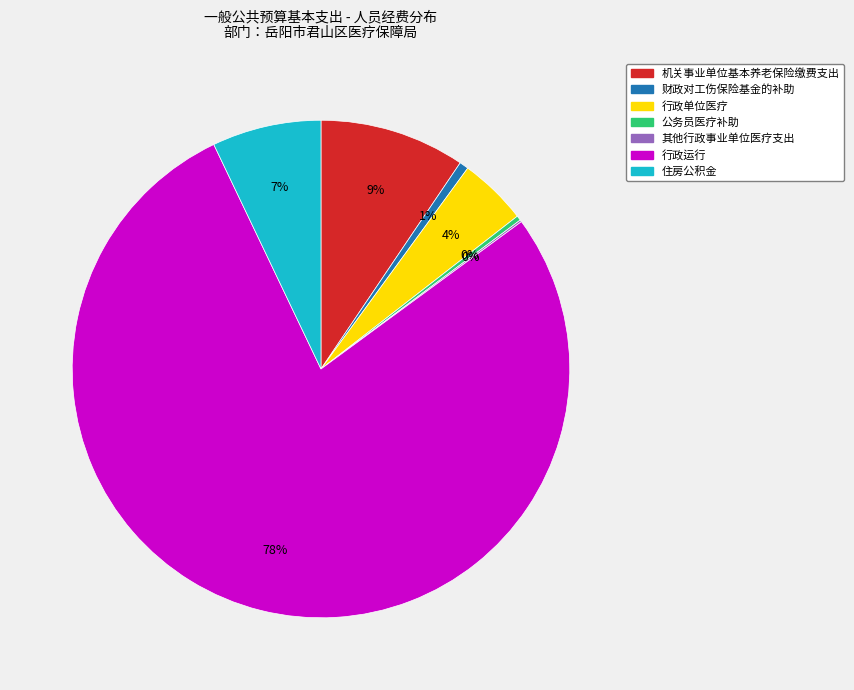

To the nearest percent, what is the average slice percentage?

14%